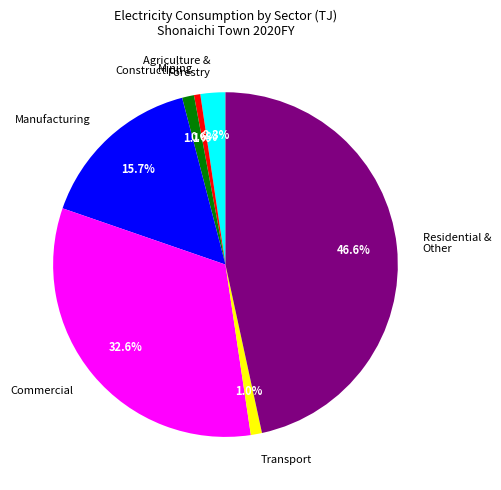

Is Mining the majority of the pie?

No